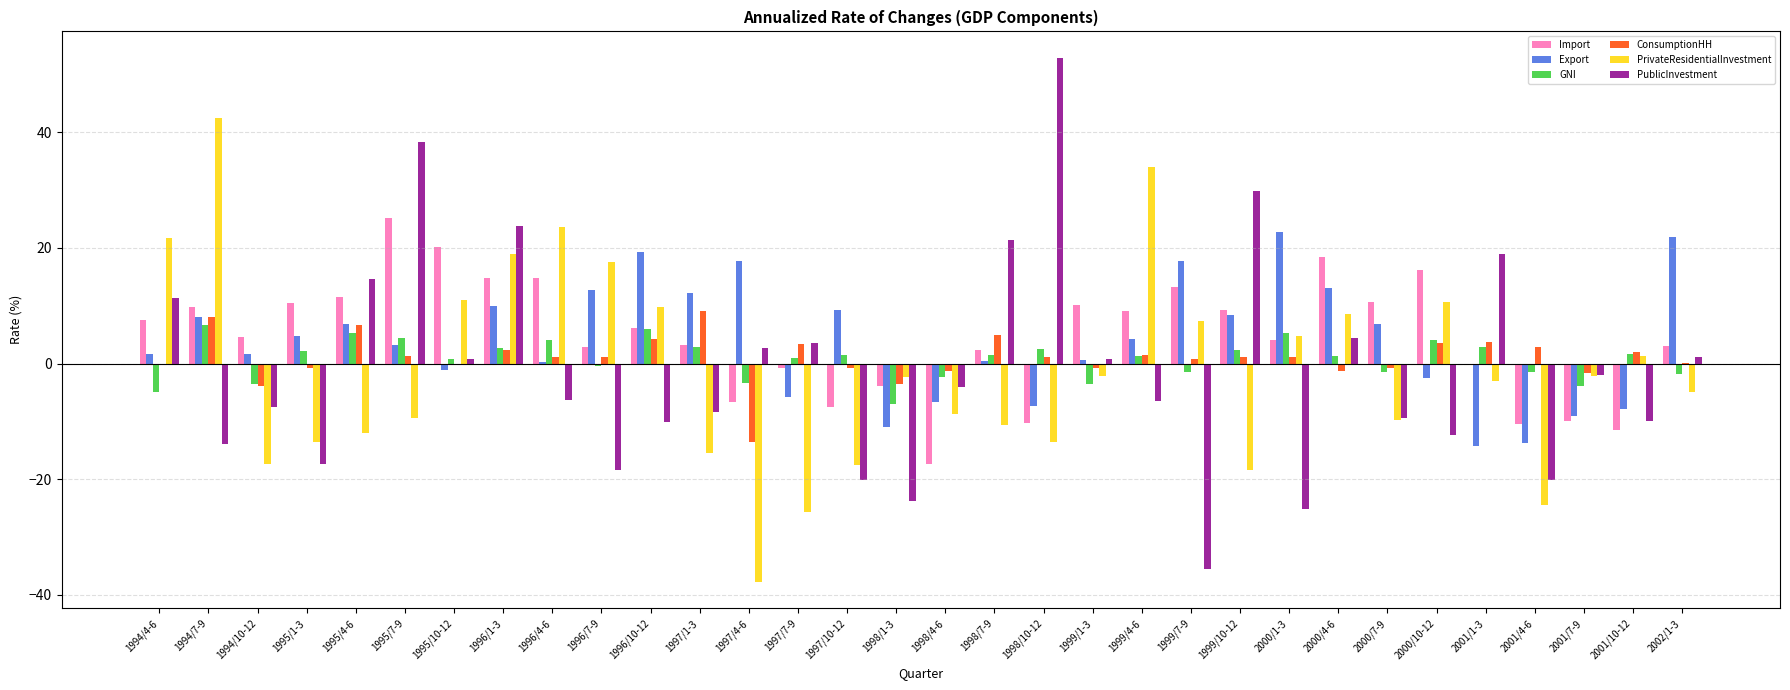

Which series changed the most between 1995/4-6 and 2001/7-9?

Import